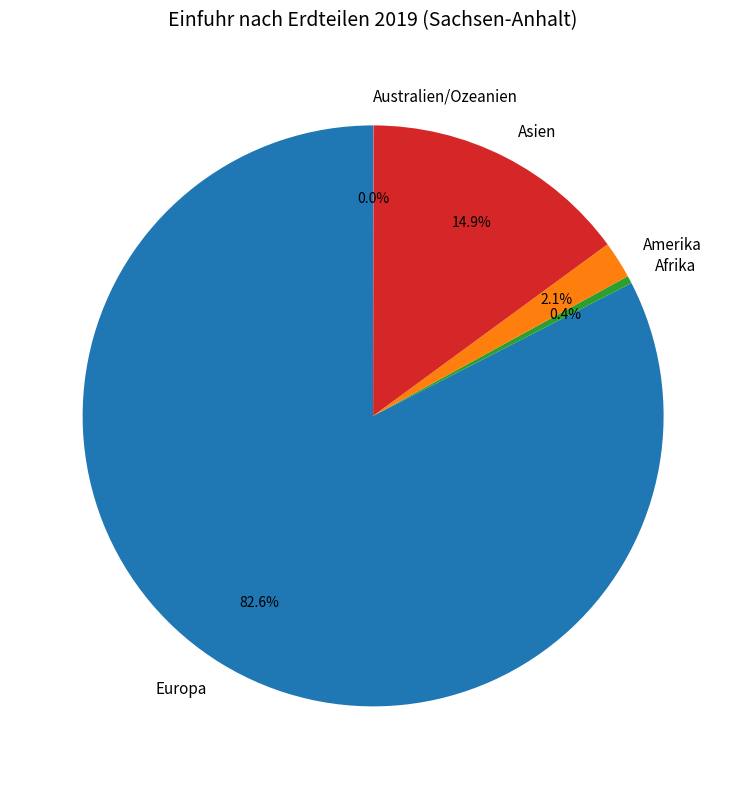

Do Afrika and Amerika together represent more than half of the pie?

No